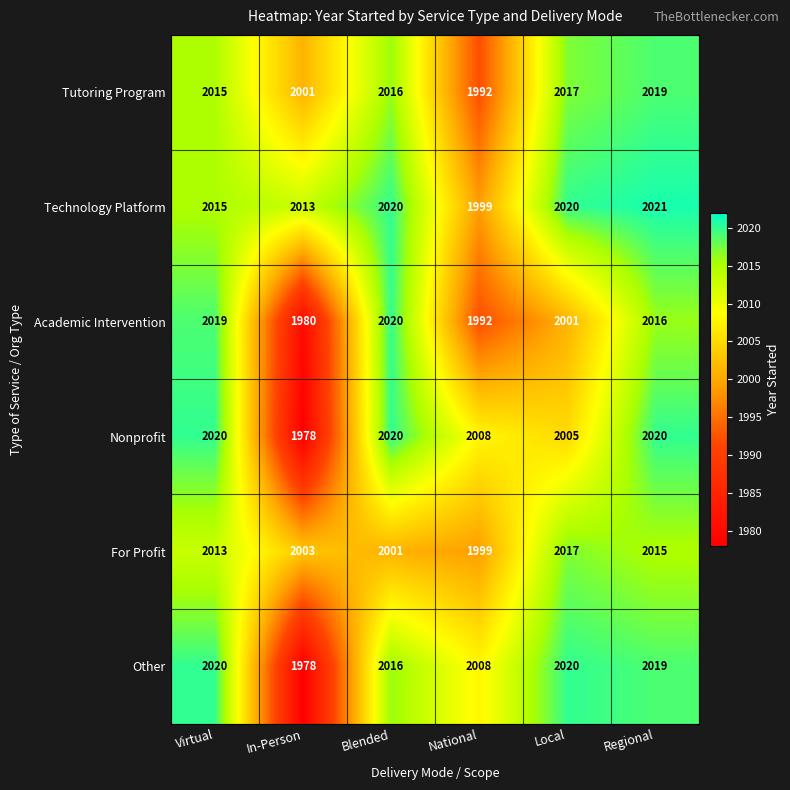

At which label does Academic Intervention first exceed 2016?

Virtual